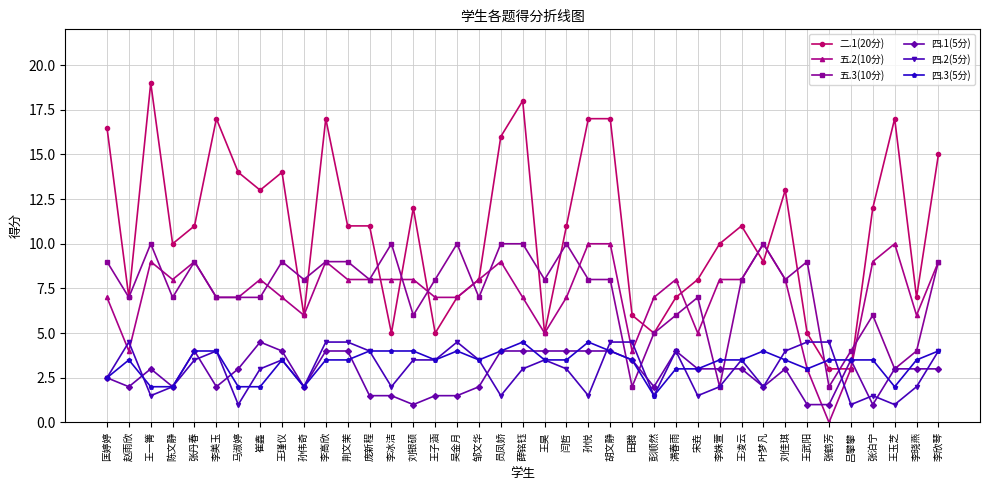

The 四.3(5分) series shows 2.0 at 孙伟奇. True or false?

True